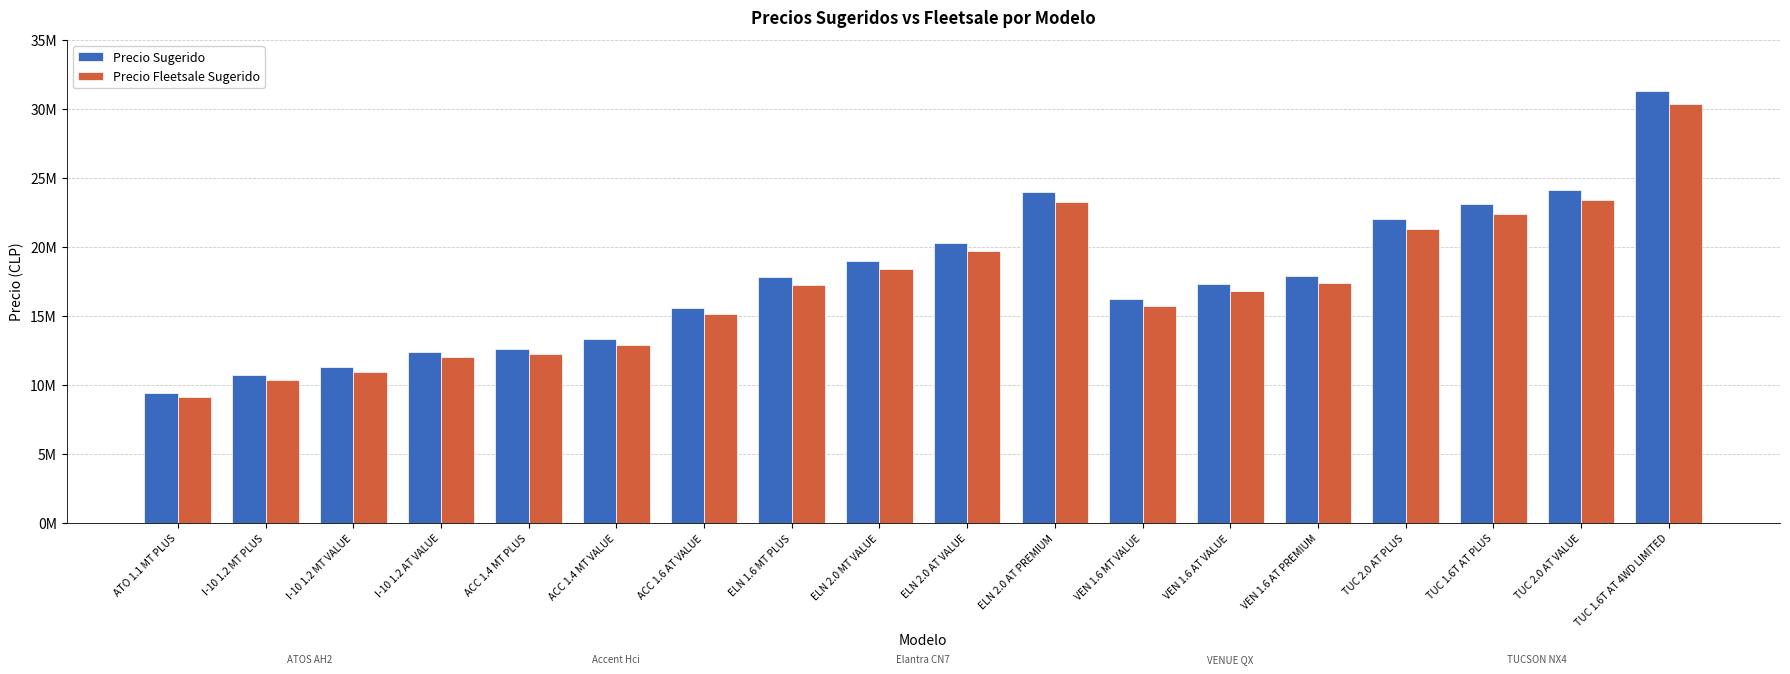

Does the chart contain stacked bars?

No